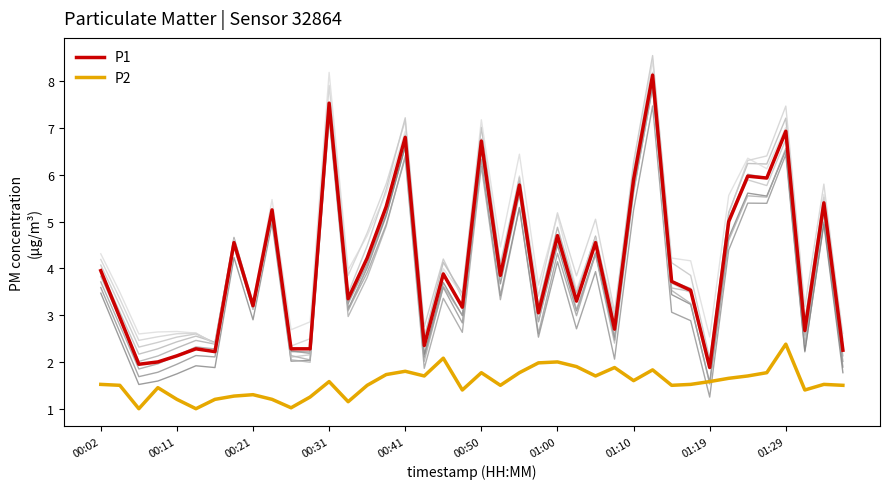

What is the minimum value for P2?

1.0